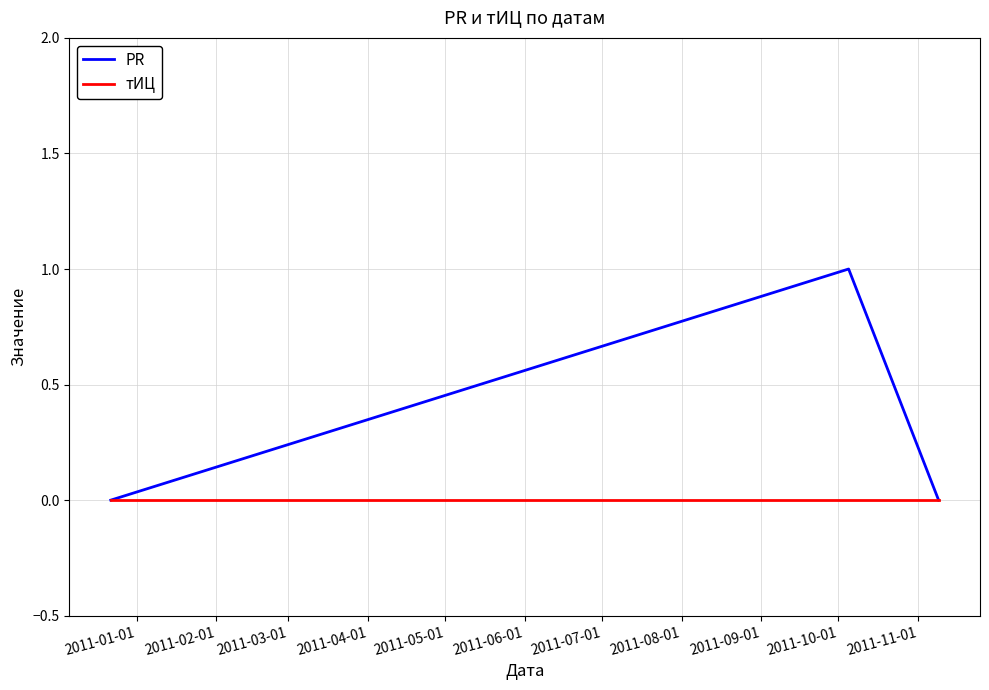

List the series in order of their peak value, highest first.

PR, тИЦ